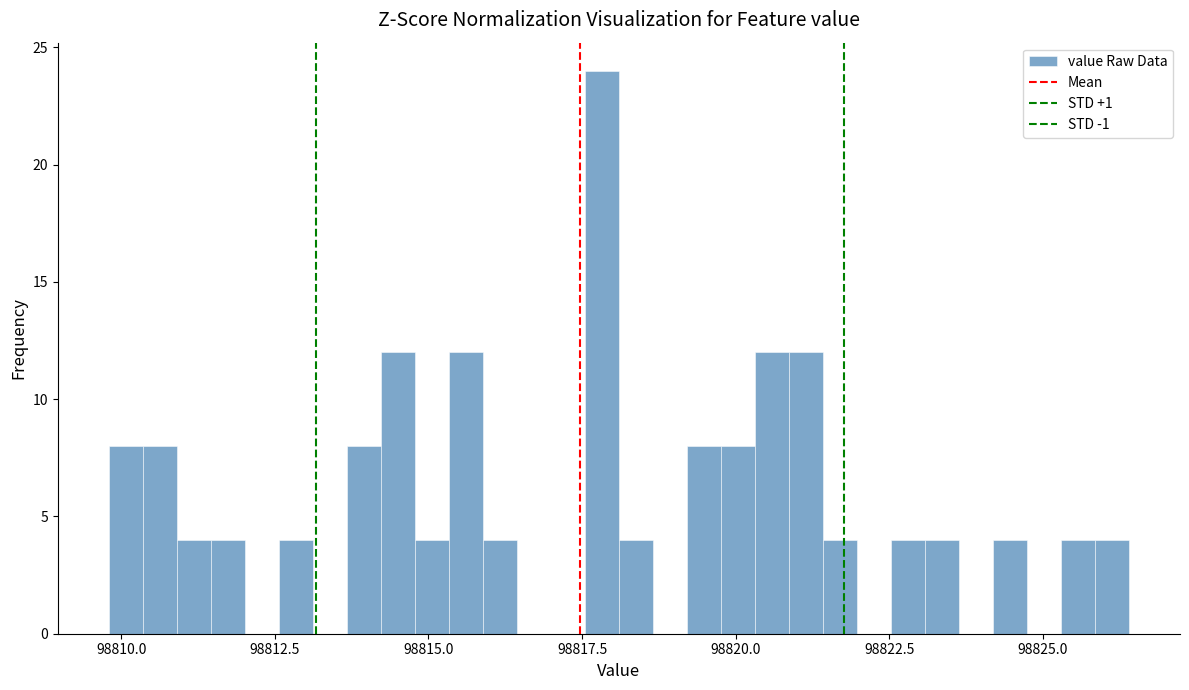

Around what value on the x-axis is the tallest bar? Give the approximate position of its centre, as read against the axis.

98818.0